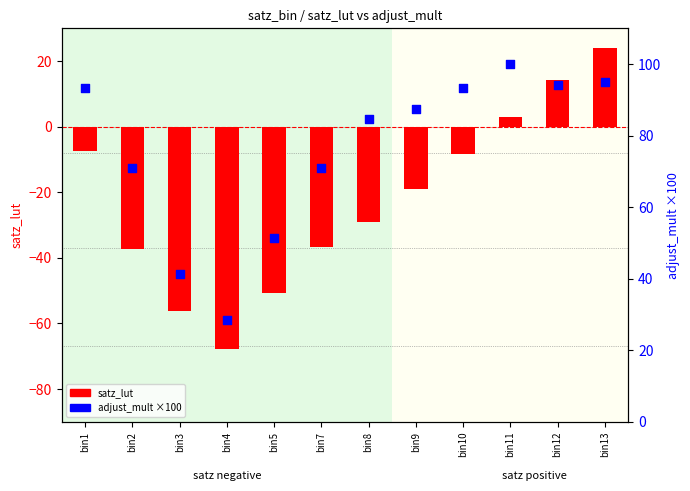

Which series contains the highest Y value?

adjust_mult (x100)